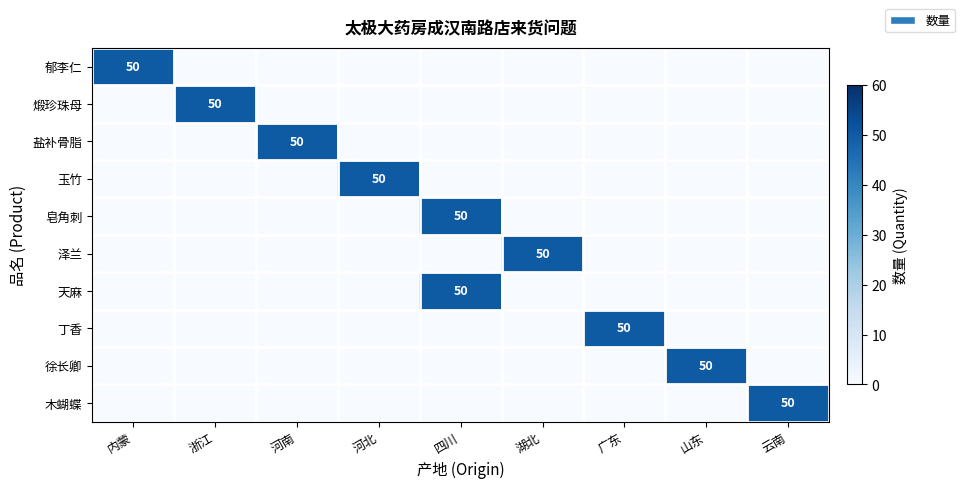

Is it true that 徐长卿 equals 50 at 山东?

True